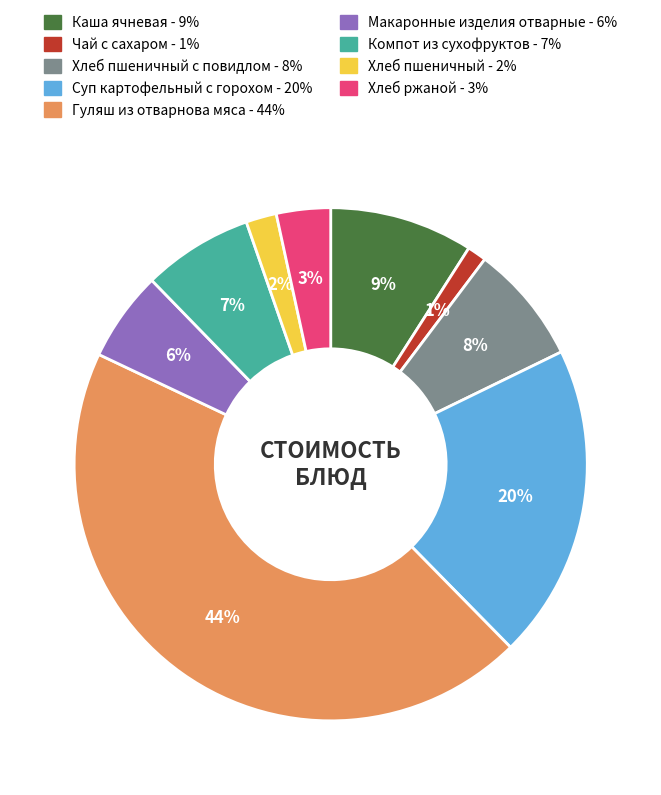

Is there any slice that represents more than half of the pie?

No